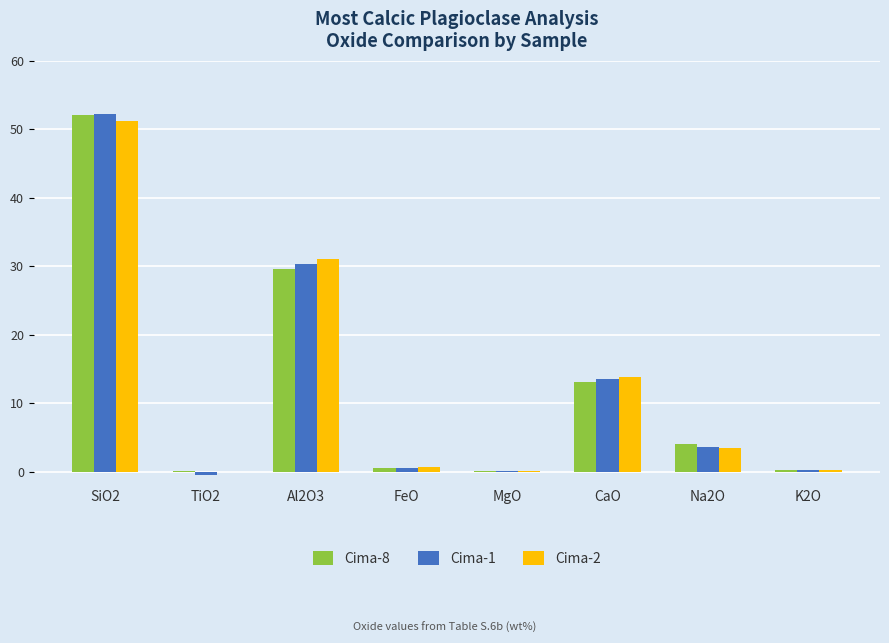

How many groups of bars are there?

8